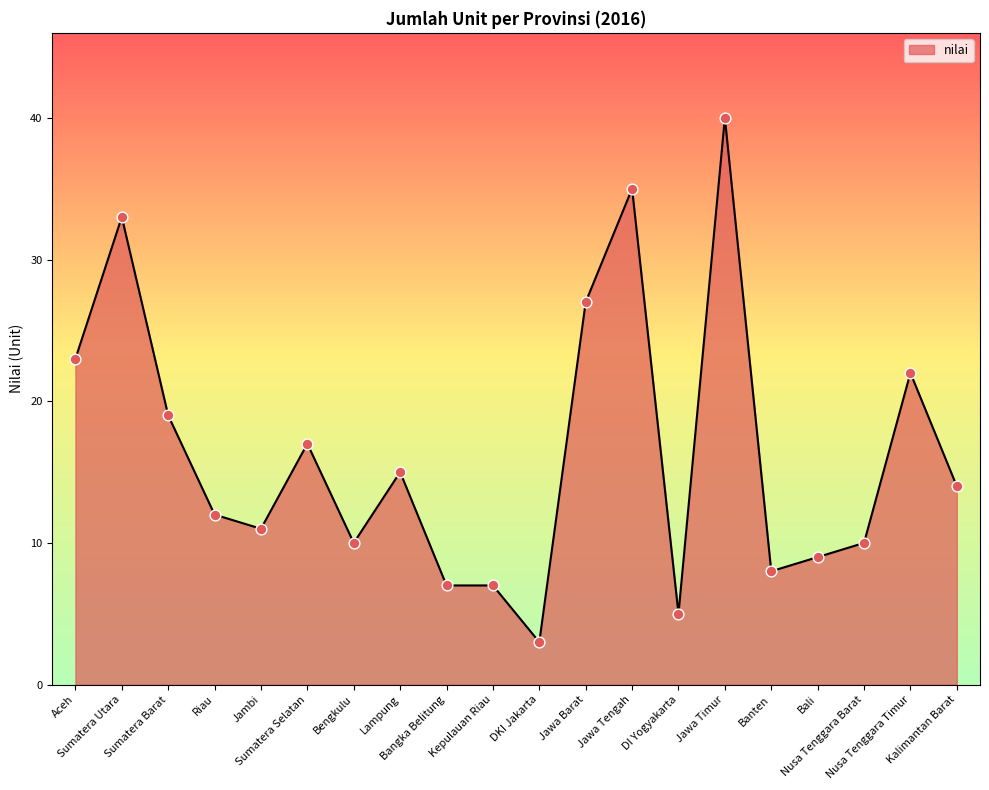

What is the change in value from Sumatera Barat to Bengkulu?

-9